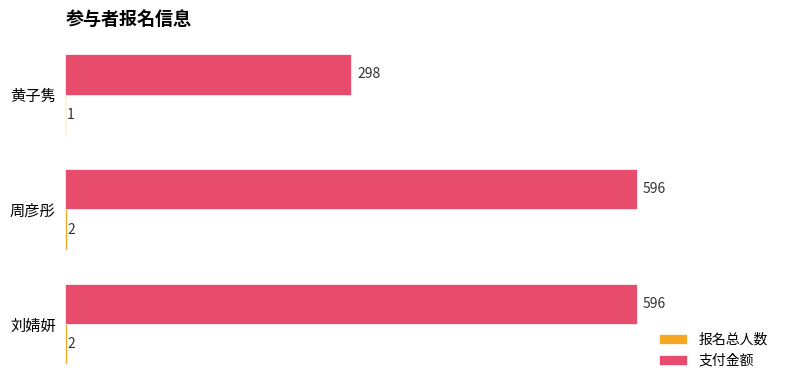

What is the maximum value for 支付金额?

596